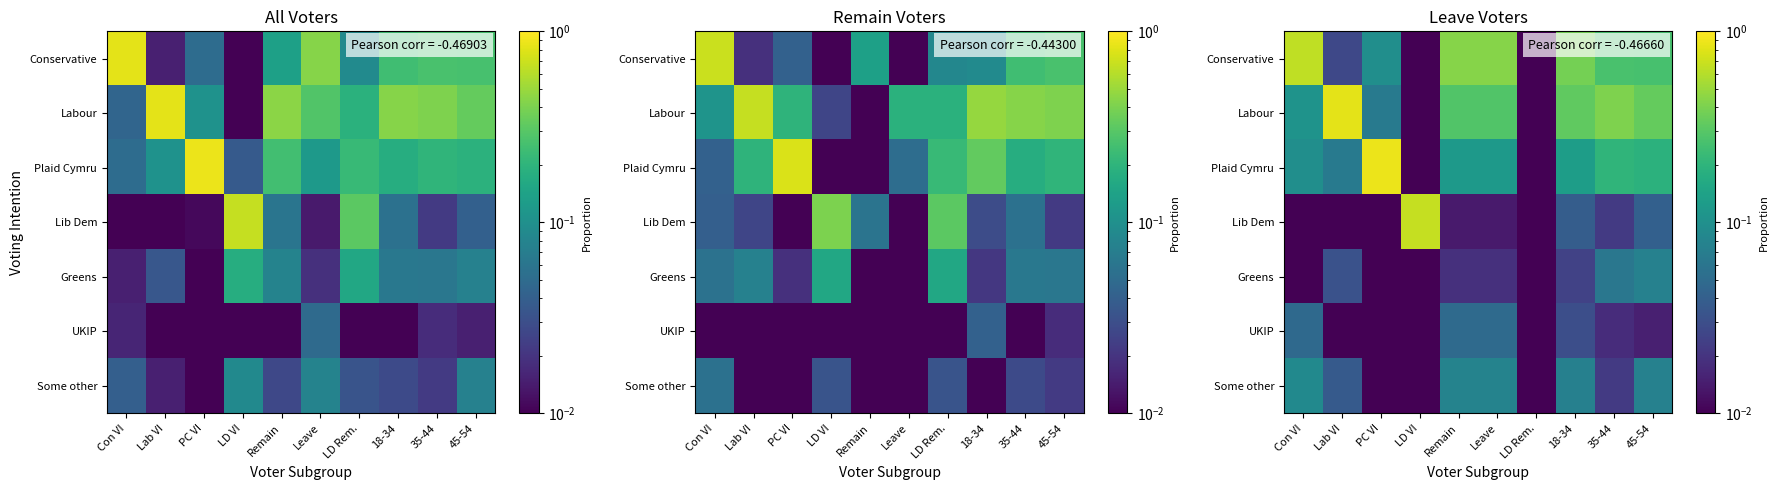

What is the difference between the highest and lowest values at 45-54?

0.3